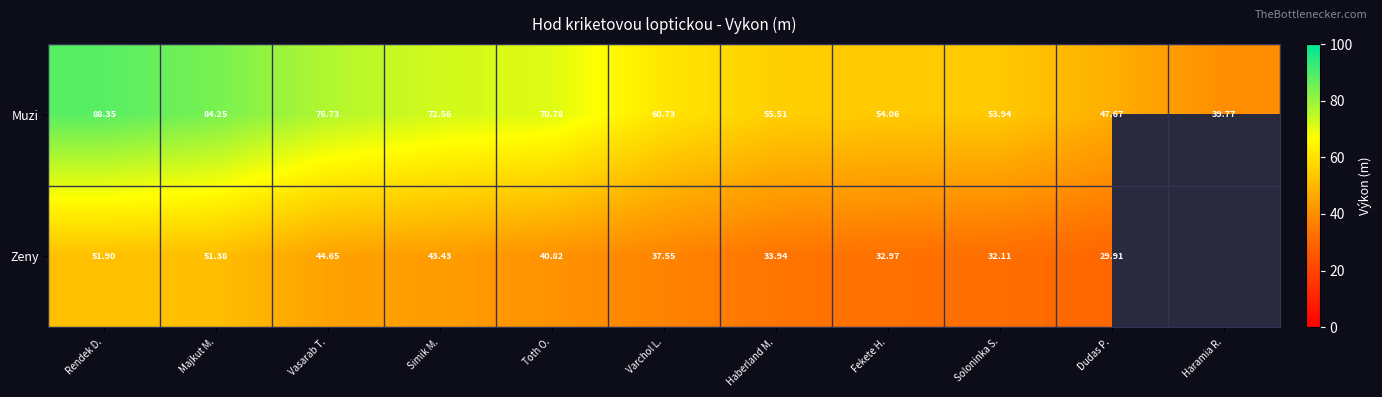

At which category does the chart reach its peak across all series?

Rendek D.